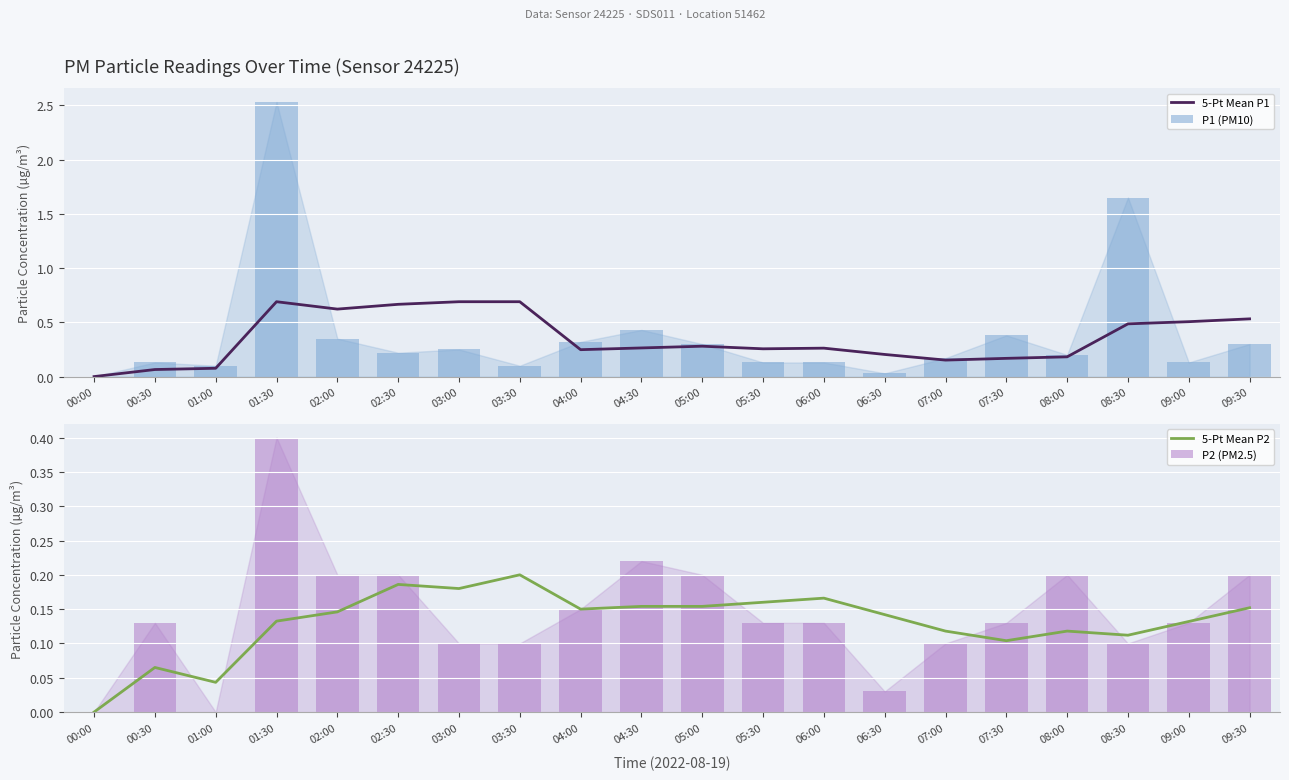

What is the difference between the 5-Pt Mean P1 values at 04:30 and 09:30?

0.3